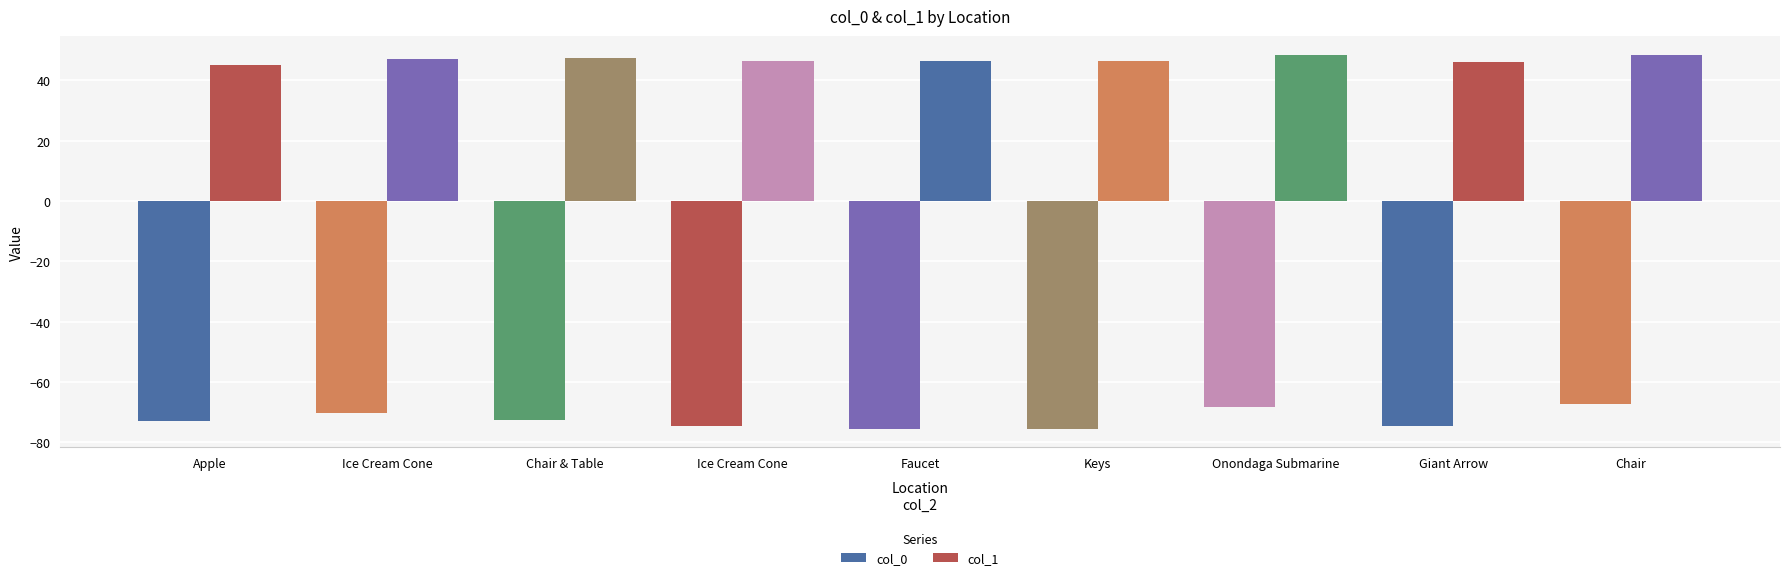

True or false: col_0 has a value of -72.7 at Chair & Table.

True